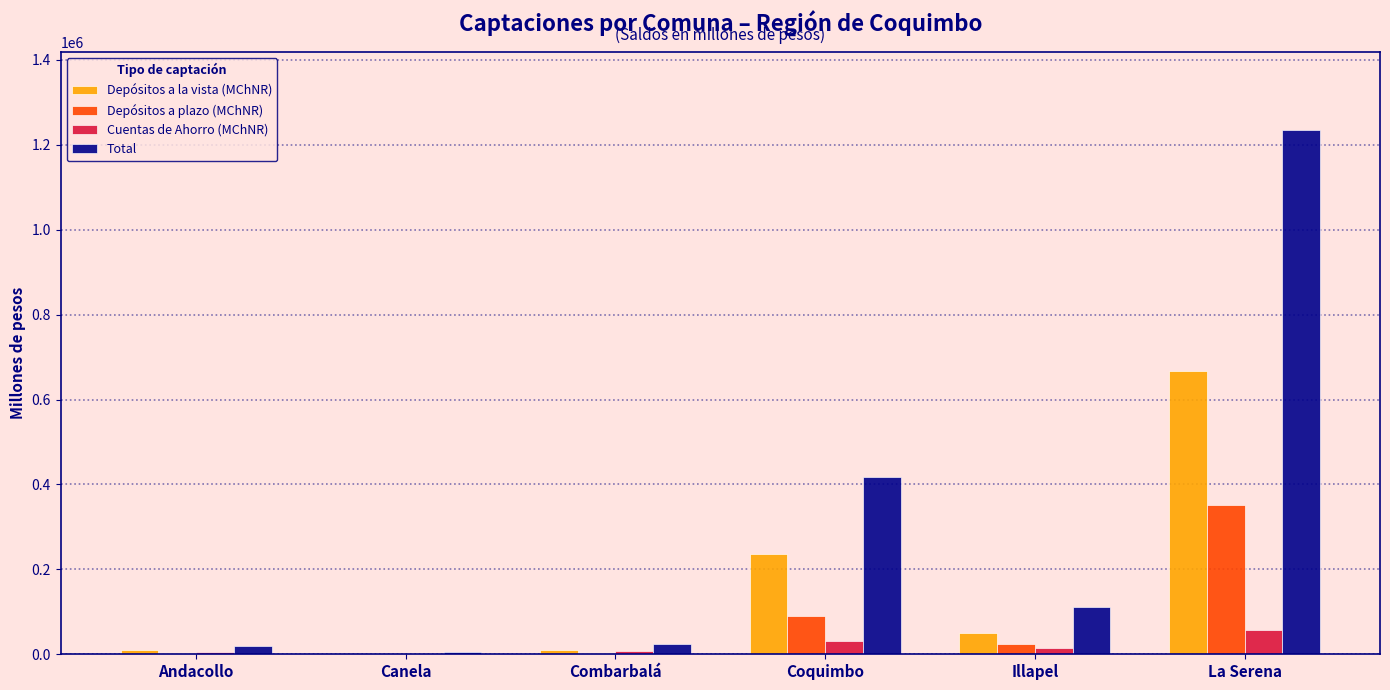

At which category is the sum across all series the highest?

La Serena